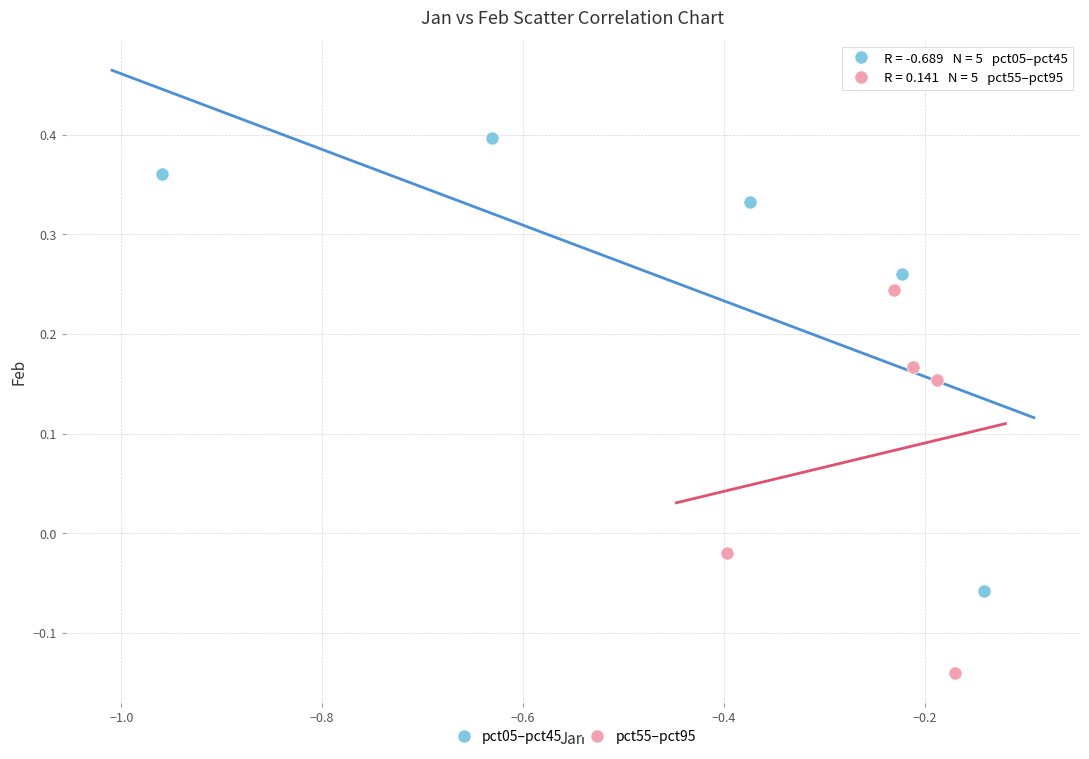

Which series reaches the minimum Y coordinate?

pct55–pct95